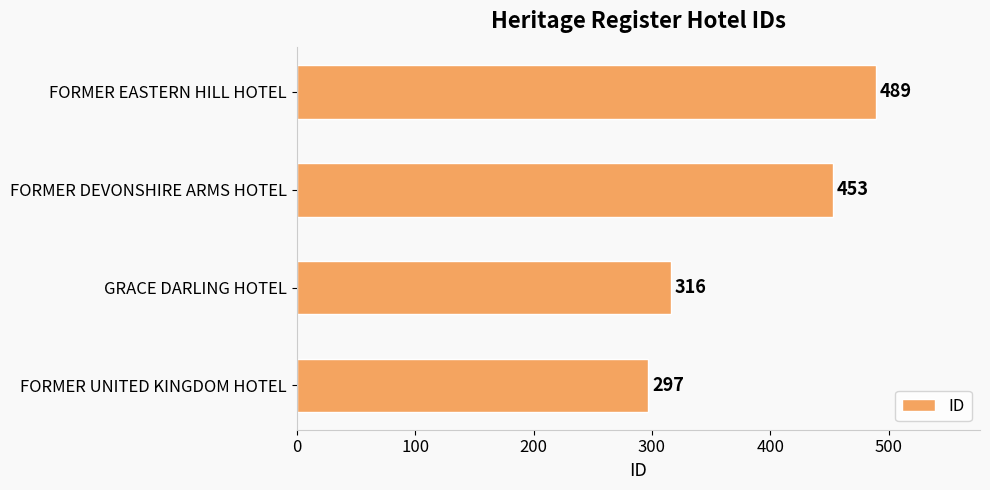

What is the maximum value shown in the chart?

489